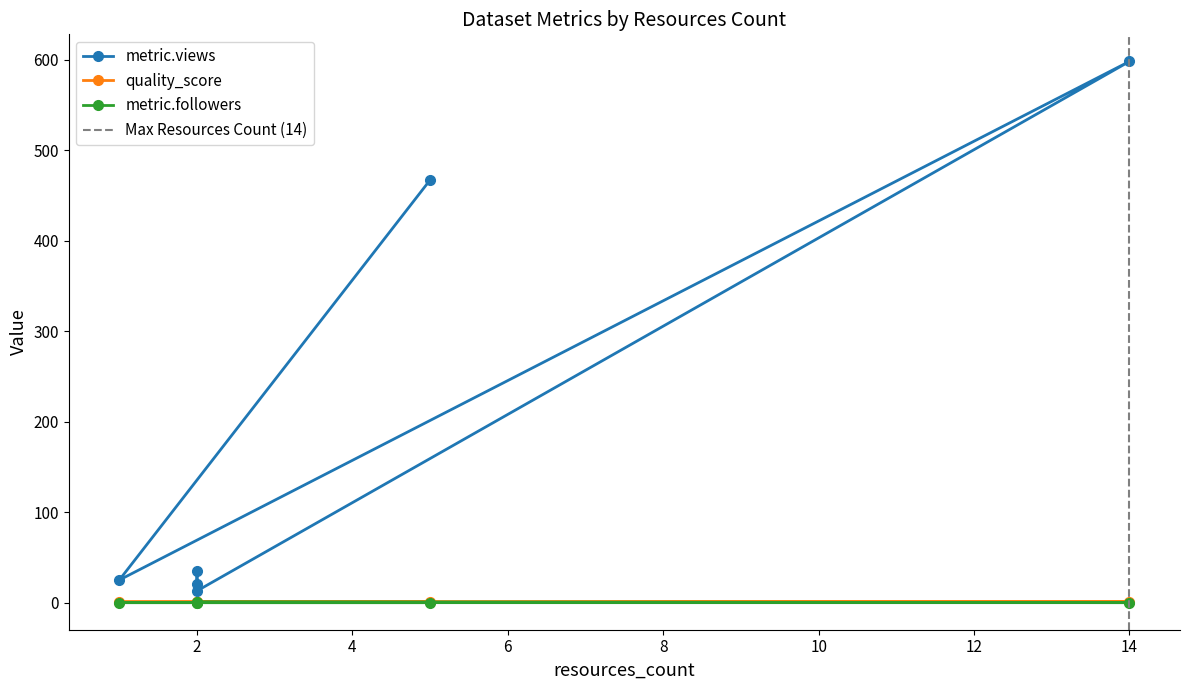

What are all the series names shown in the legend?

metric.views, quality_score, metric.followers